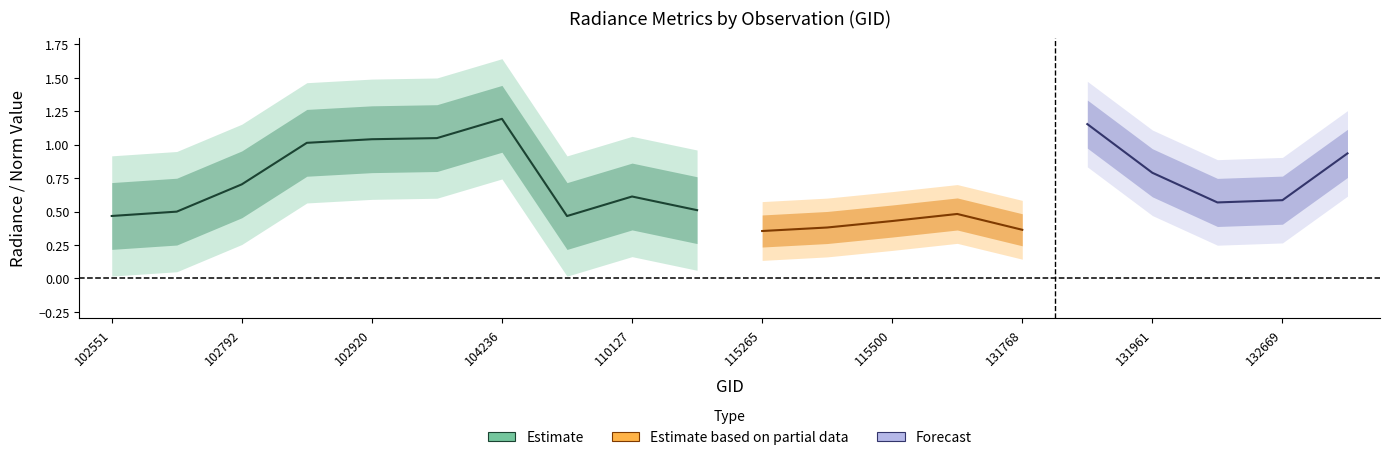

What is the minimum value shown in the chart?

0.3